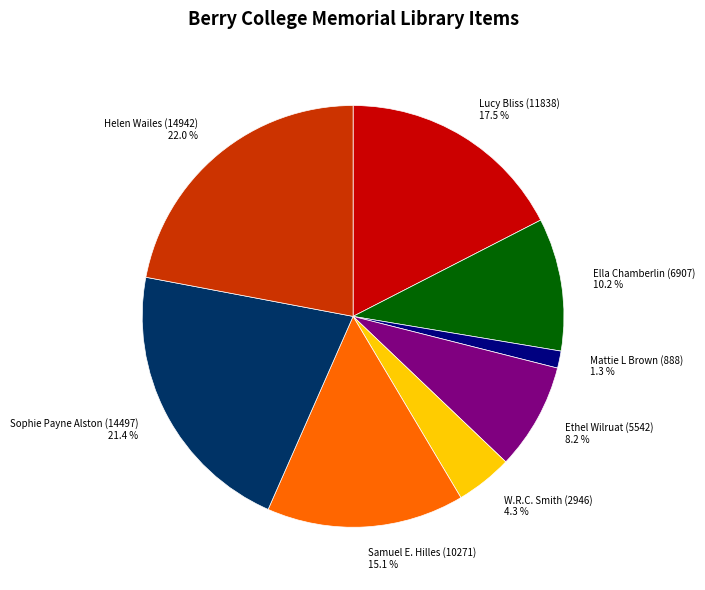

Is Sophie Payne Alston (14497) the majority of the pie?

No